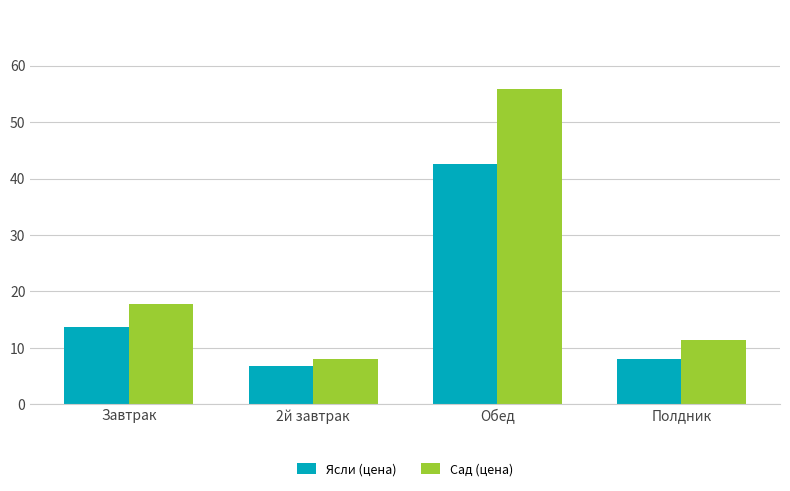

True or false: Сад (цена) has a value of 33.0 at Обед.

False